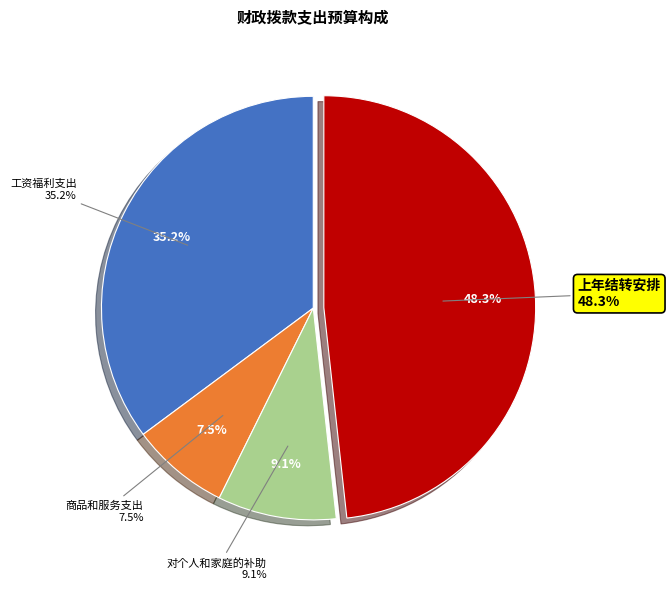

Is there a majority slice in this chart?

No